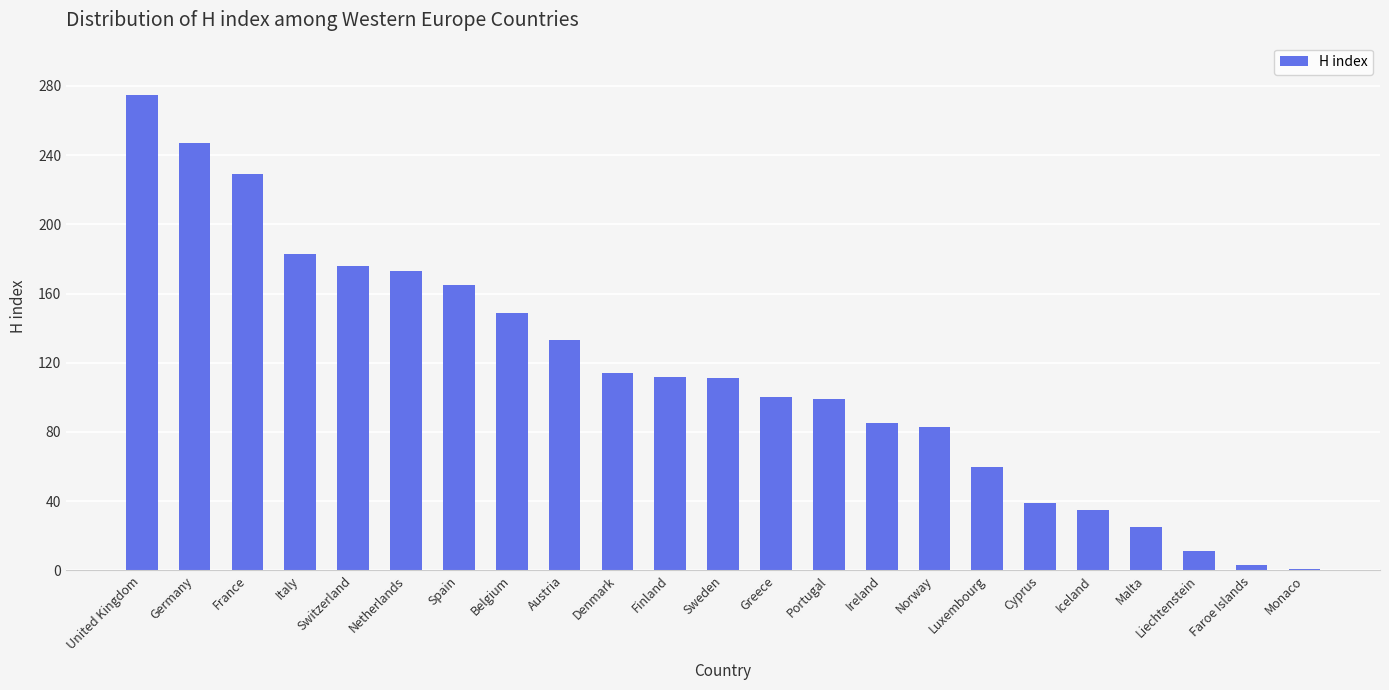

What position from the left is Switzerland?

5